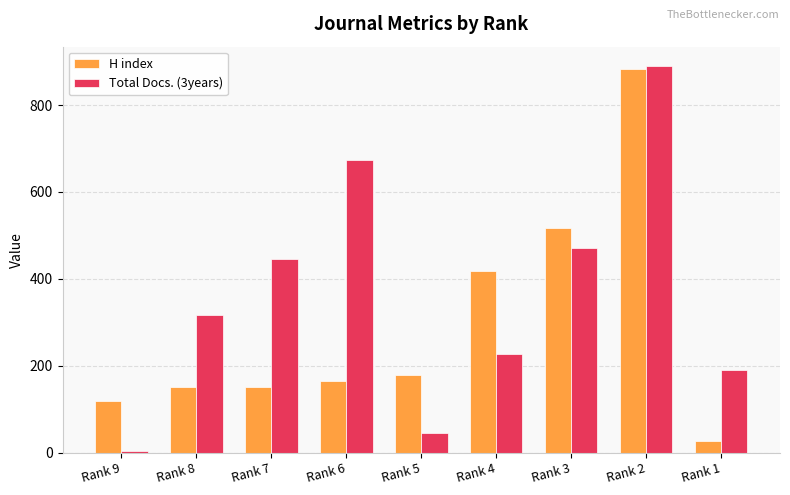

How many groups of bars are there?

9